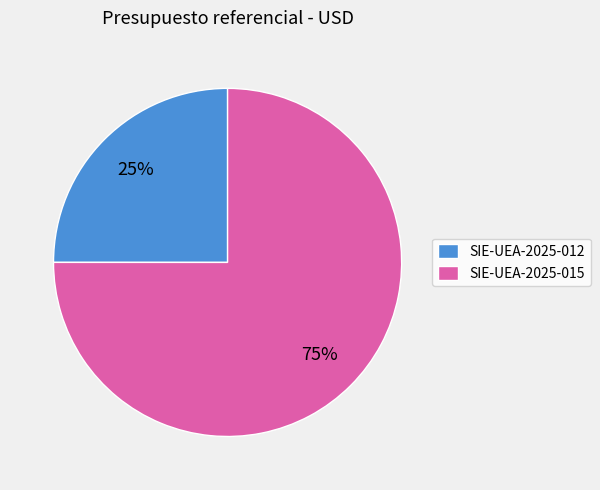

Count the number of slices in the pie.

2